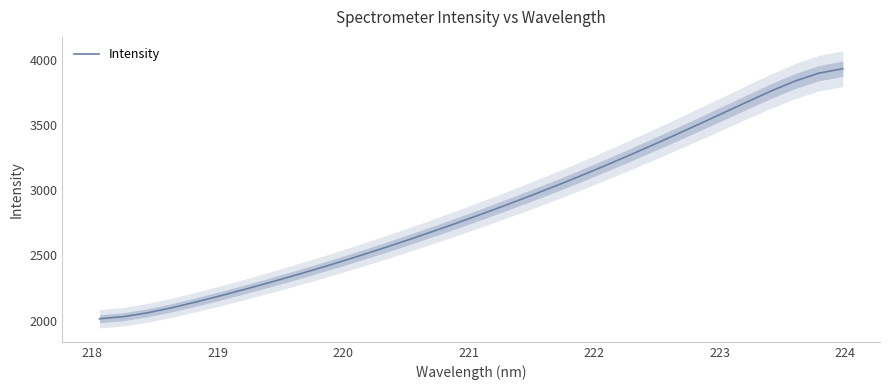

What is the greatest value displayed?

3931.2